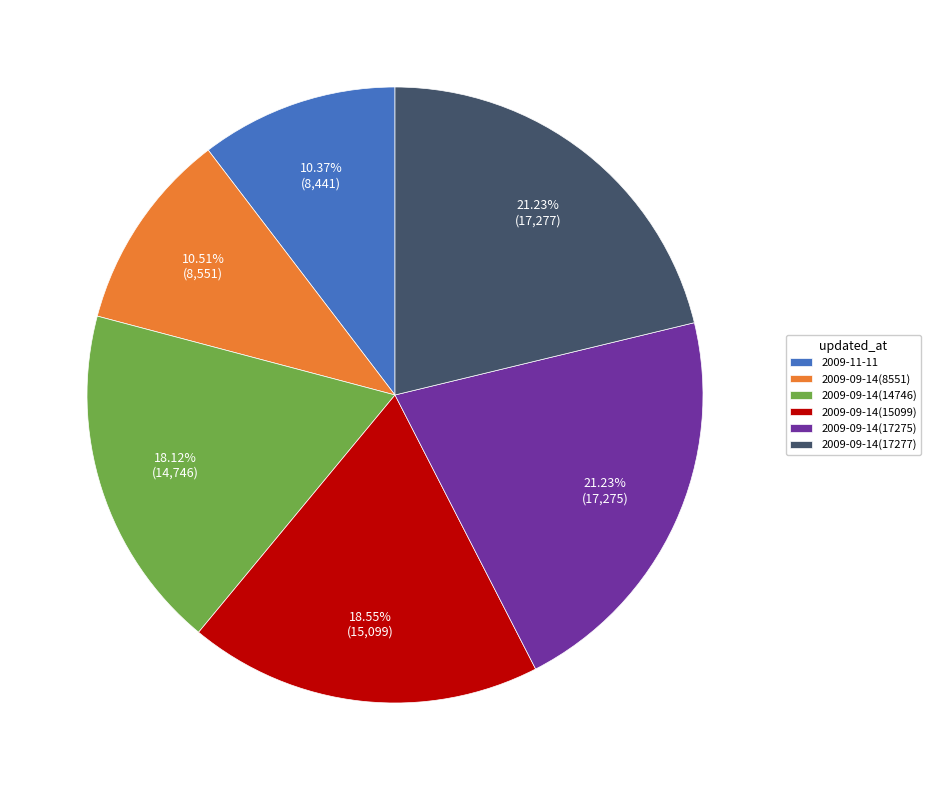

Does 2009-09-14(17277) account for over 50% of the chart?

No